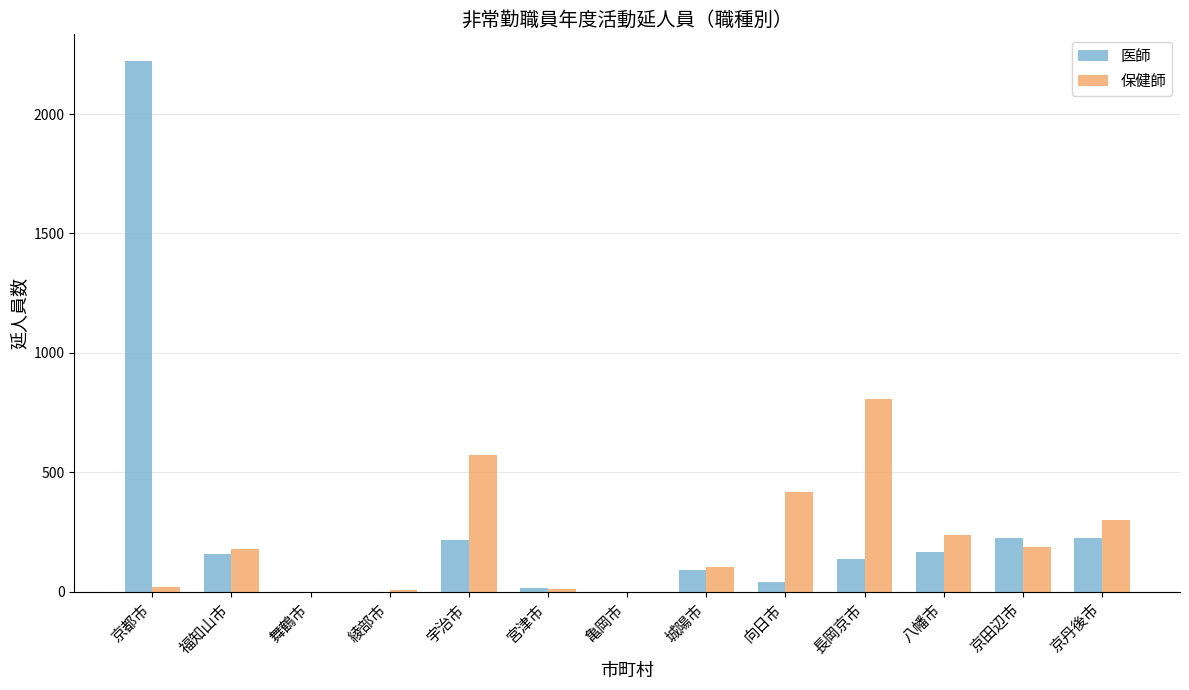

The 保健師 series shows 1220 at 長岡京市. True or false?

False